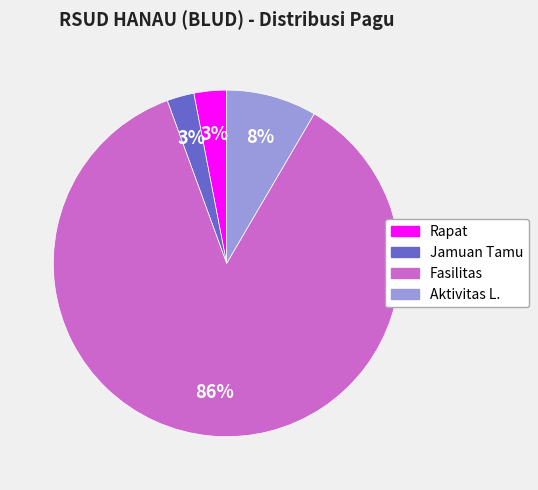

Which slice is the largest?

Fasilitas